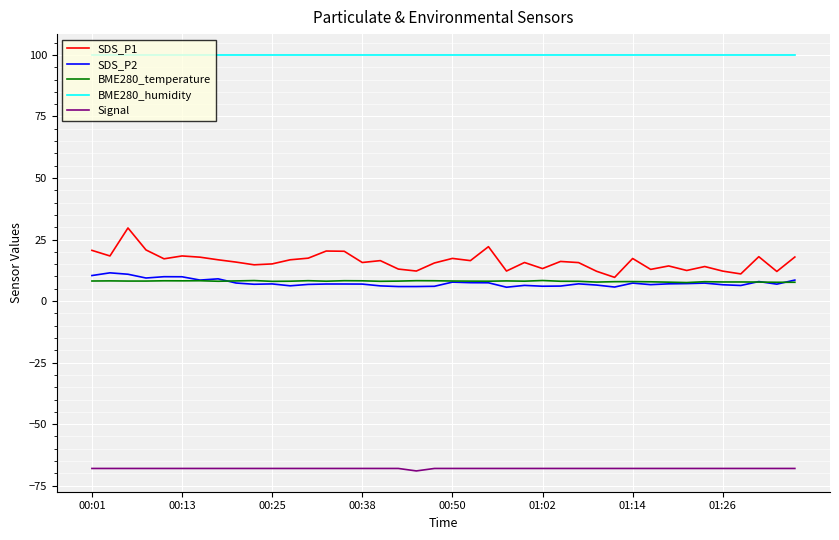

What is the maximum value for Signal?

-68.0